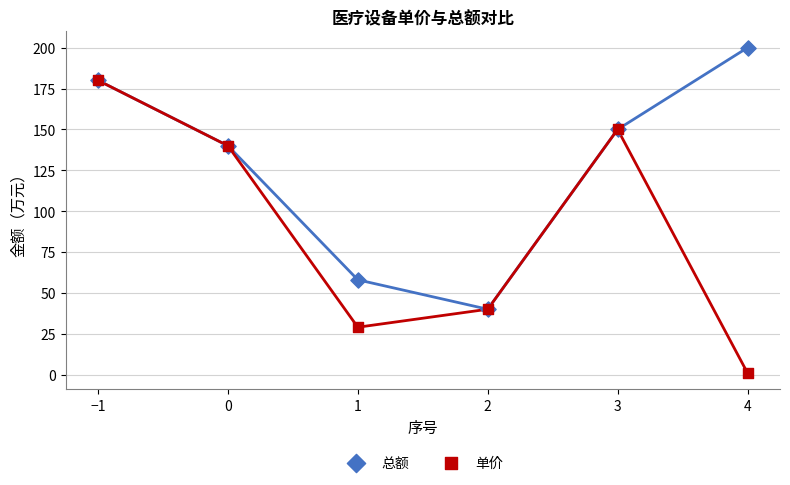

What are all the series names shown in the legend?

总额, 单价